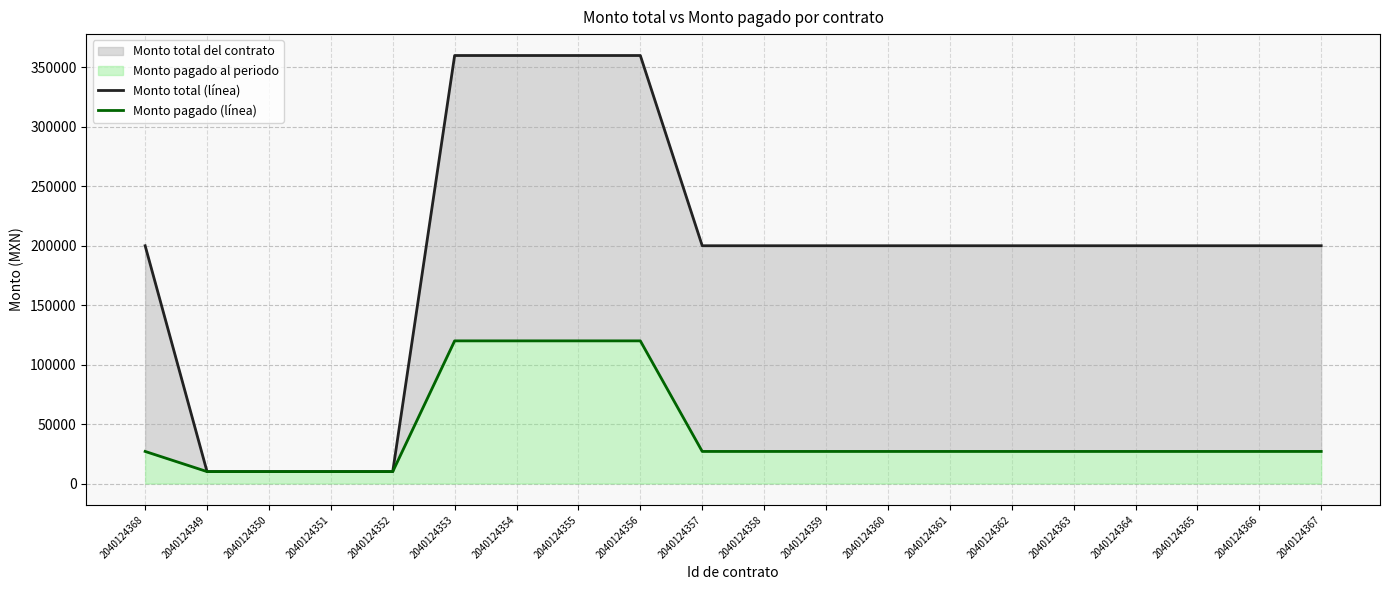

Read the Monto pagado (línea) value at 2040124364, to the nearest 100.

27000